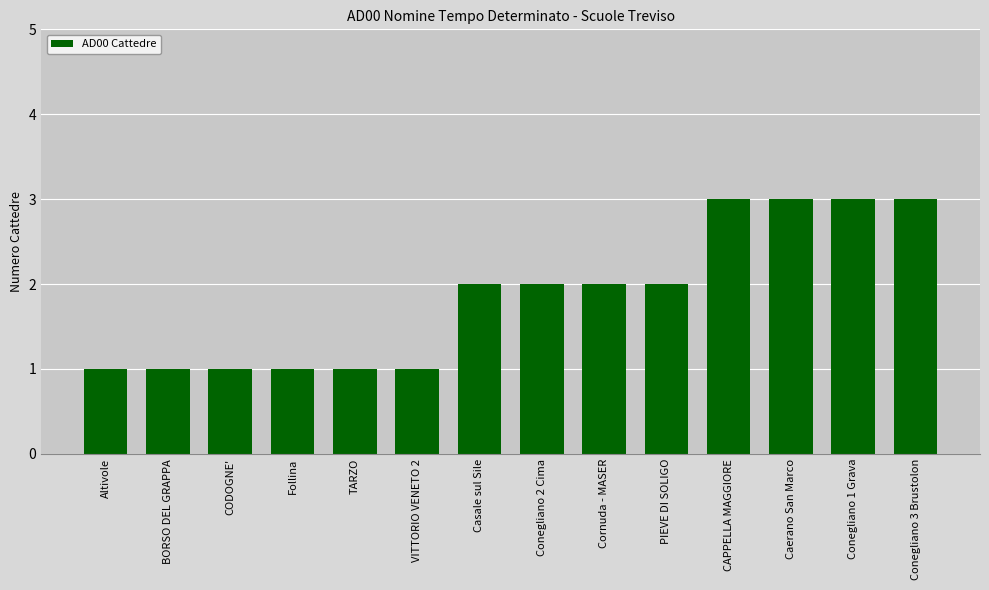

Reading left to right, what are all the values shown in this chart?

1	1	1	1	1	1	2	2	2	2	3	3	3	3